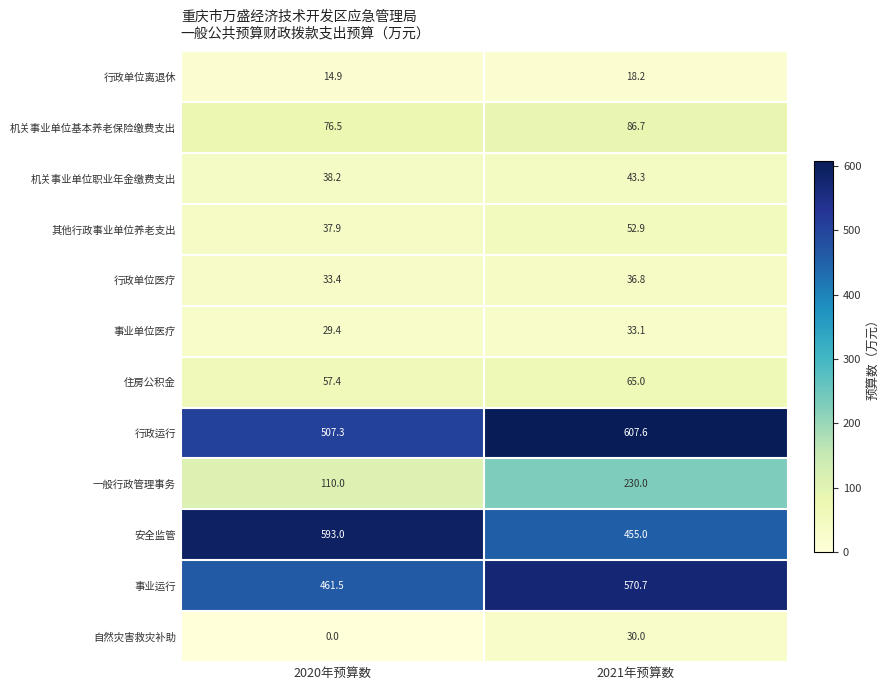

Count the number of categories in the chart.

2